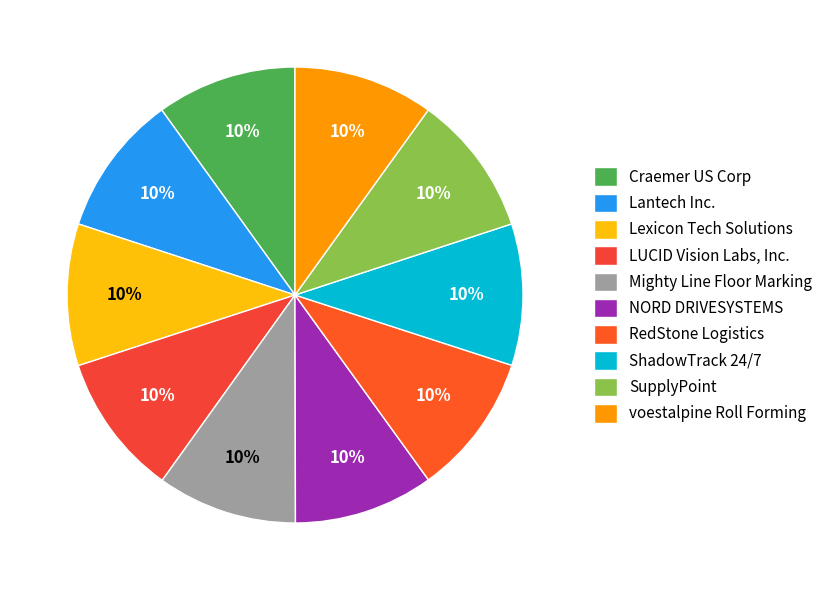

Is there any slice that represents more than half of the pie?

No